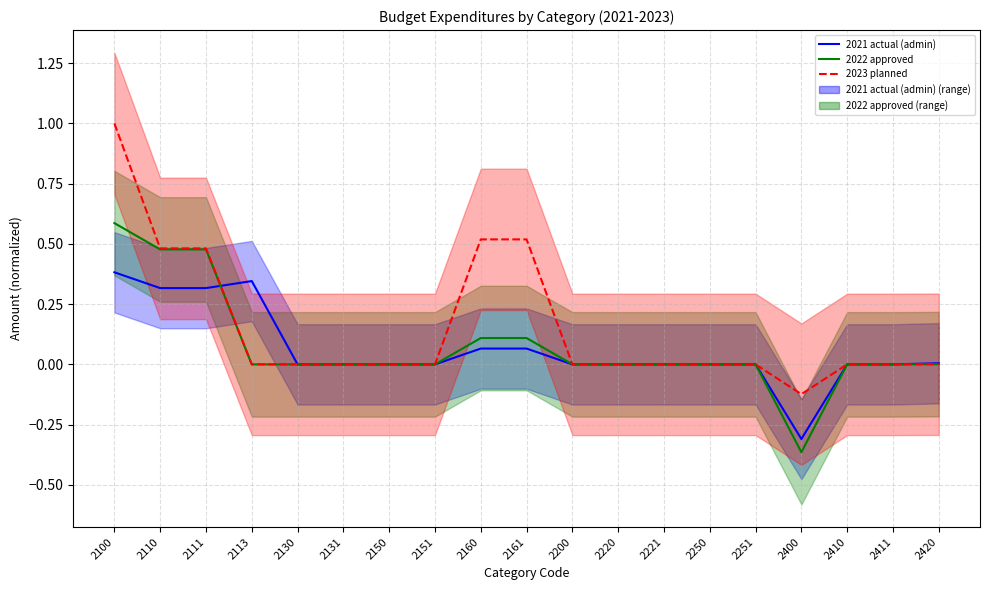

How many times do 2023 planned and 2021 actual (admin) cross each other?

1